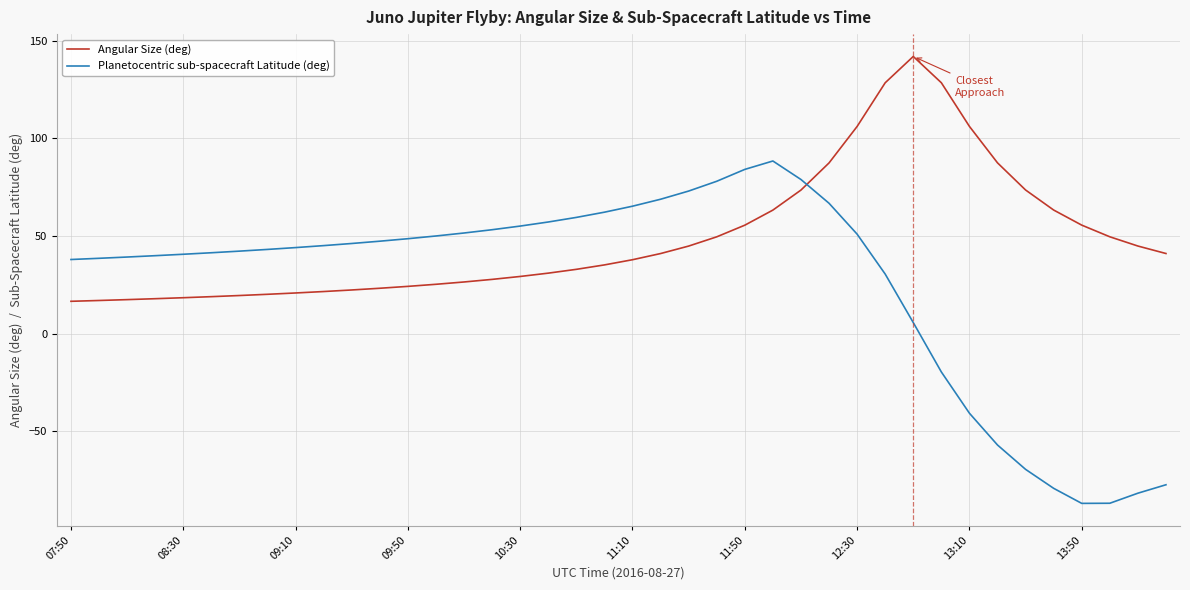

Which series has the widest spread of values?

Planetocentric sub-spacecraft Latitude (deg)